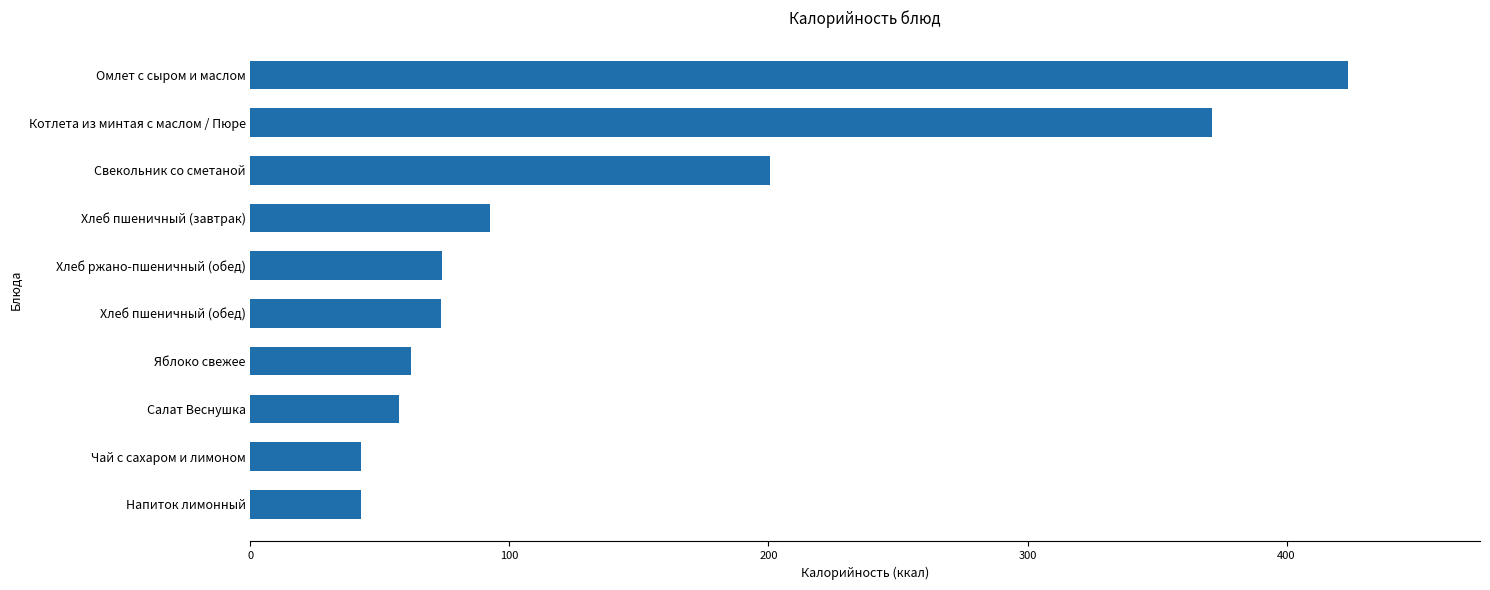

The chart shows a value of 97.3 at Свекольник со сметаной. True or false?

False